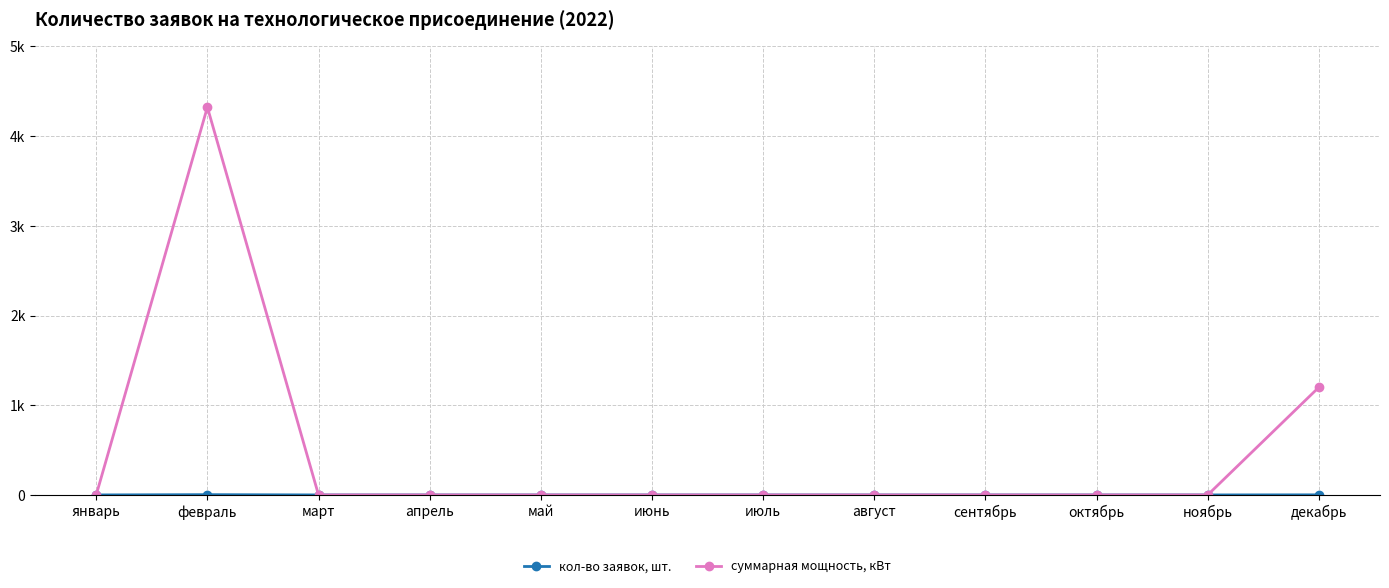

Rank the series at февраль from lowest to highest value.

кол-во заявок, шт., суммарная мощность, кВт